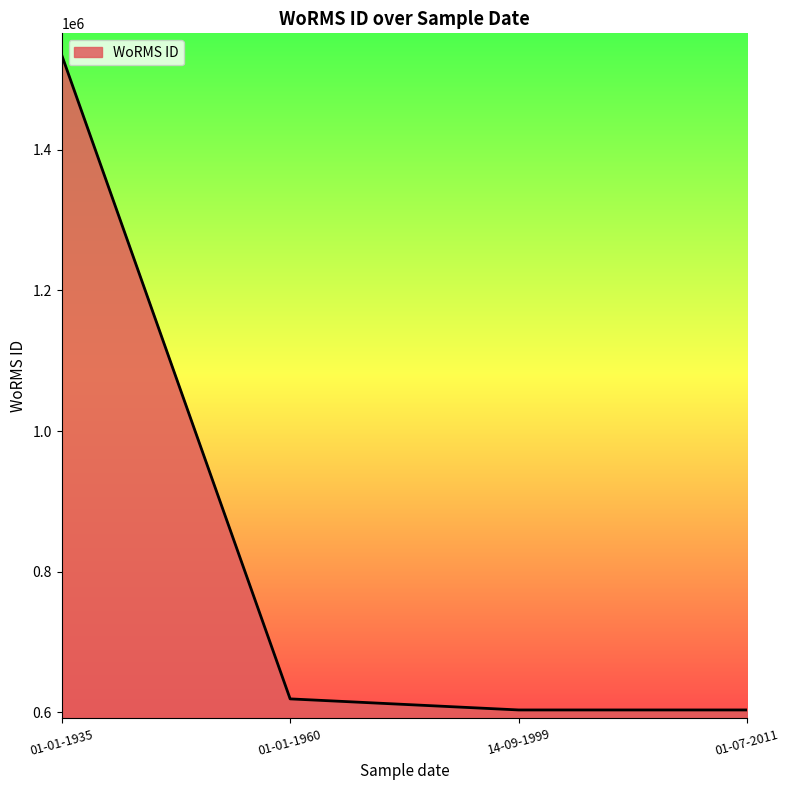

Which label corresponds to the largest value in the chart?

01-01-1935